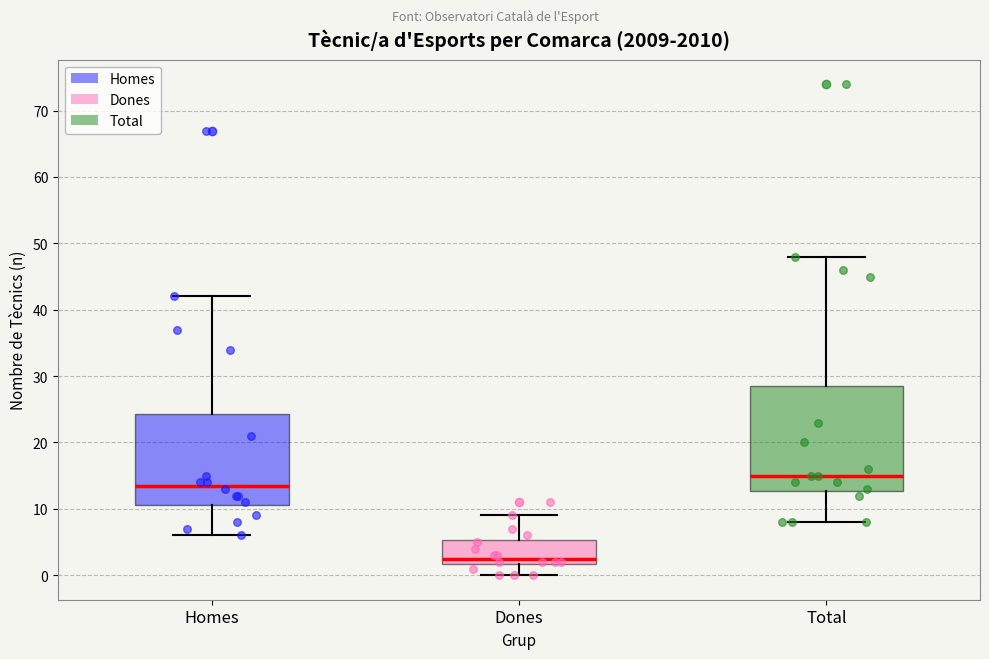

Reading left to right, transcribe this box plot: for each box, give where its median line is, the range the box spans, and where its two whiskers end, as read against the y-axis. The values are not printed on the chart, so give them approximately, as read against the axis.

Homes: median 14, box 11 to 24, whiskers 6 to 42
Dones: median 3, box 2 to 5, whiskers 0 to 9
Total: median 15, box 13 to 29, whiskers 8 to 48